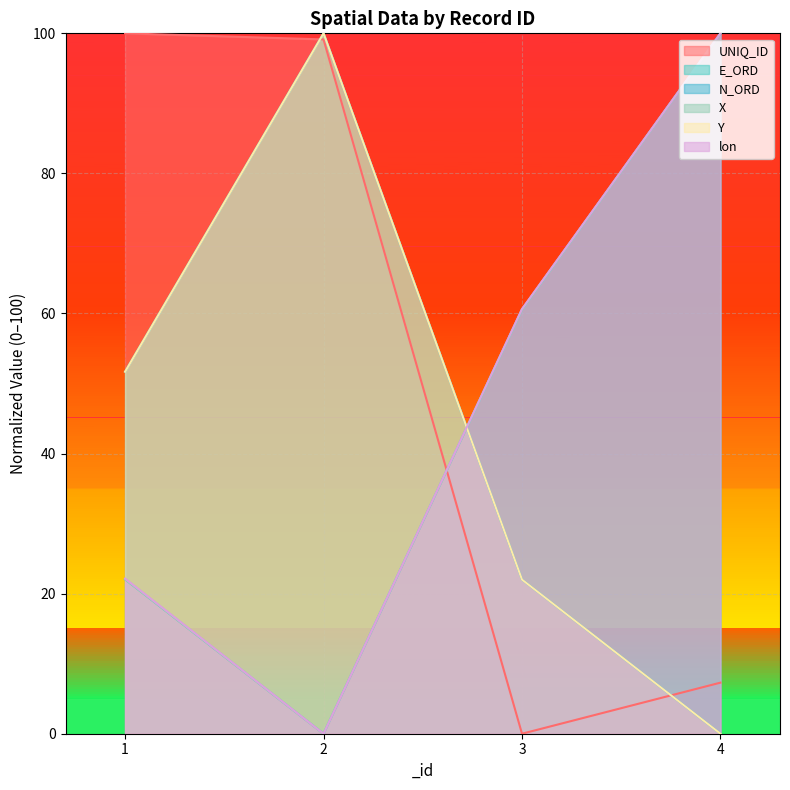

At which label does E_ORD first exceed 60?

3